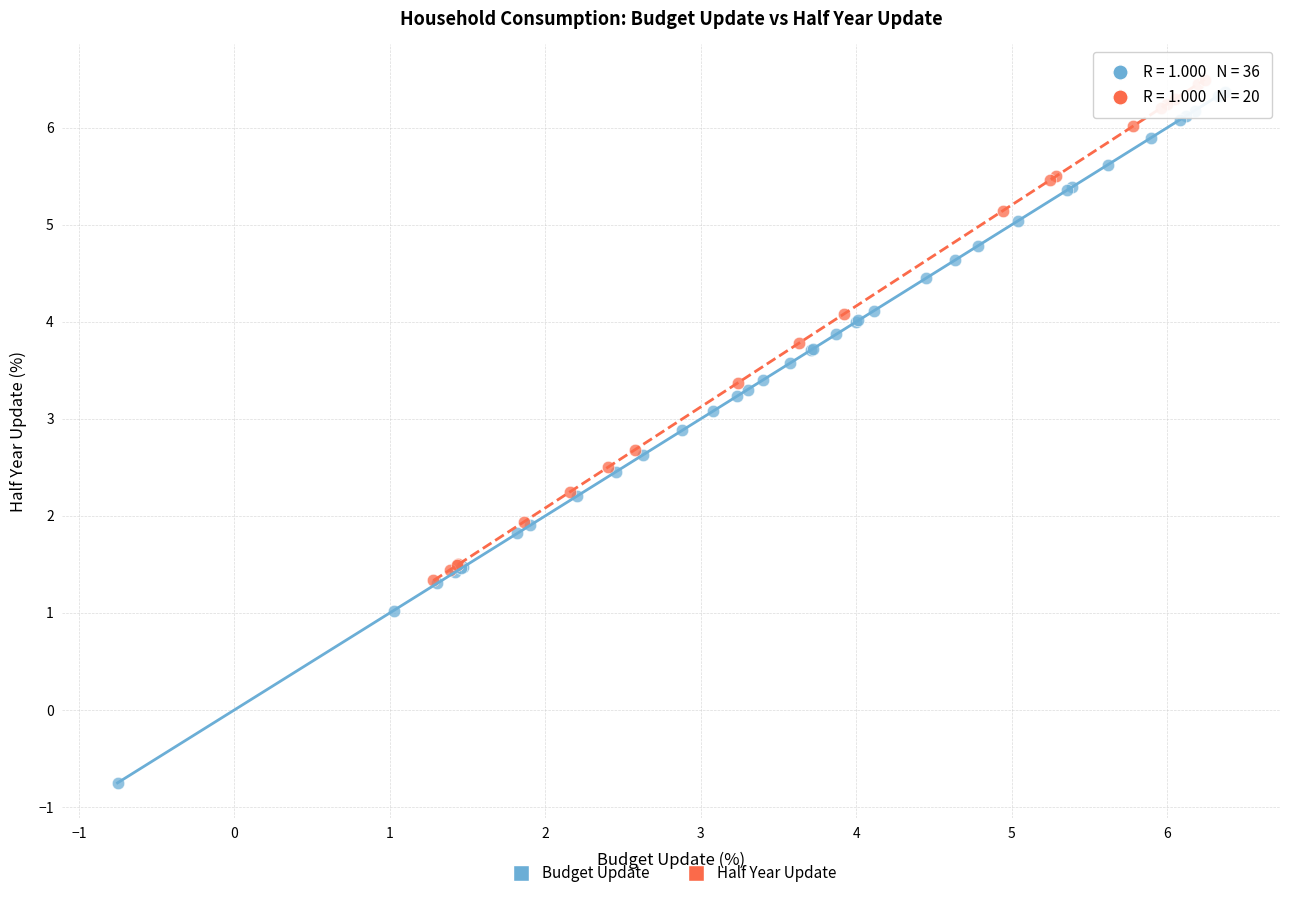

Which series has the widest spread of Y values?

Budget Update